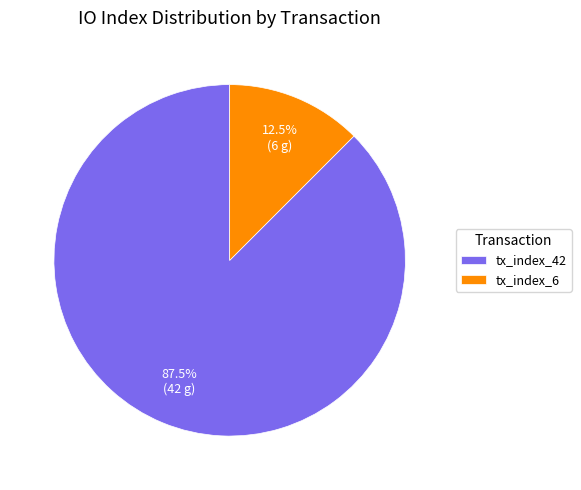

Between tx_index_42 and tx_index_6, which is larger?

tx_index_42